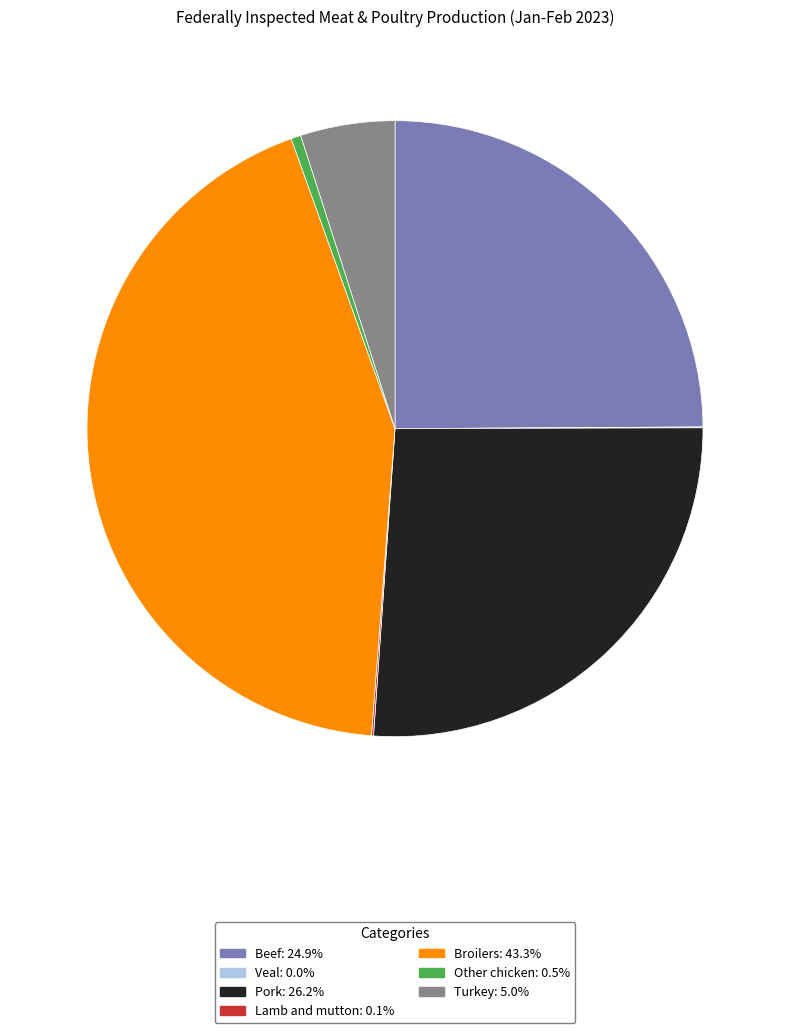

Does any single category account for the majority?

No